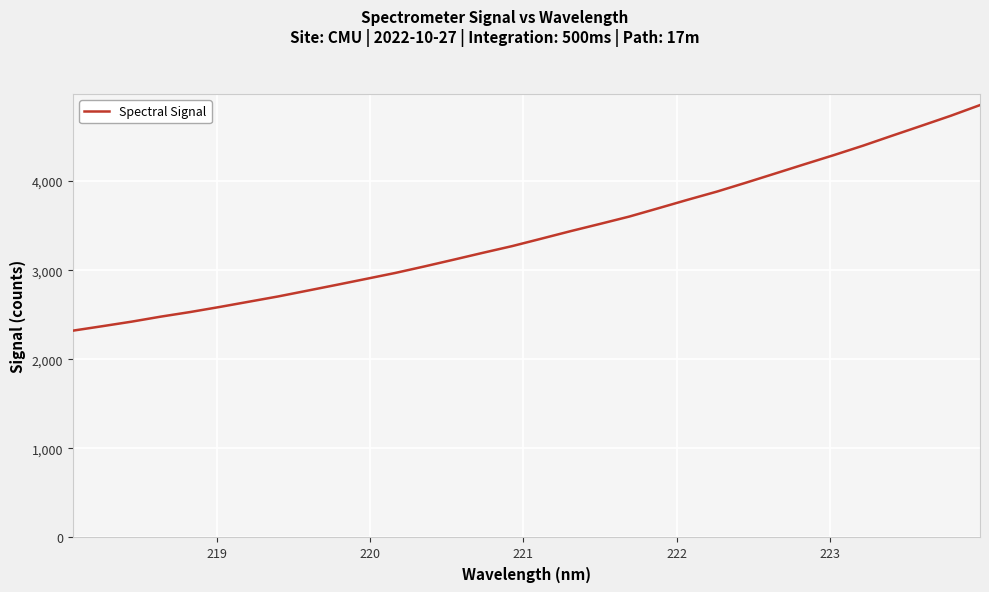

What is the minimum value shown in the chart?

2321.8